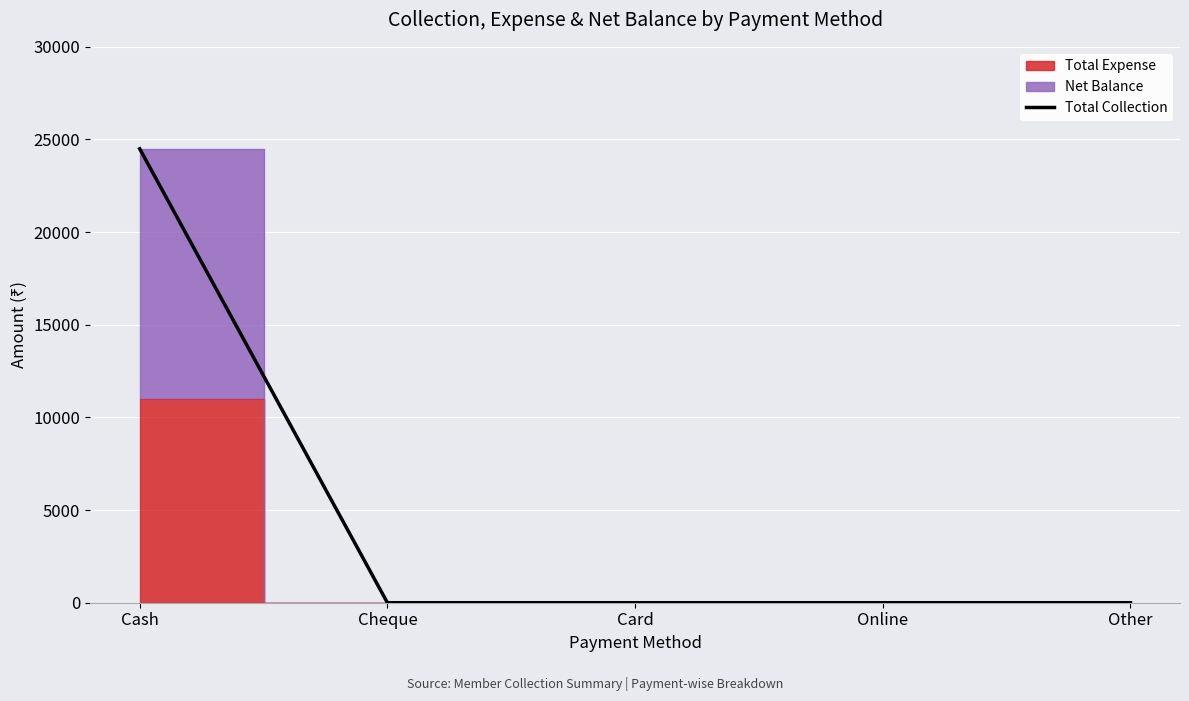

Reading left to right, extract all data points from this chart.

24500	0	0	0	0